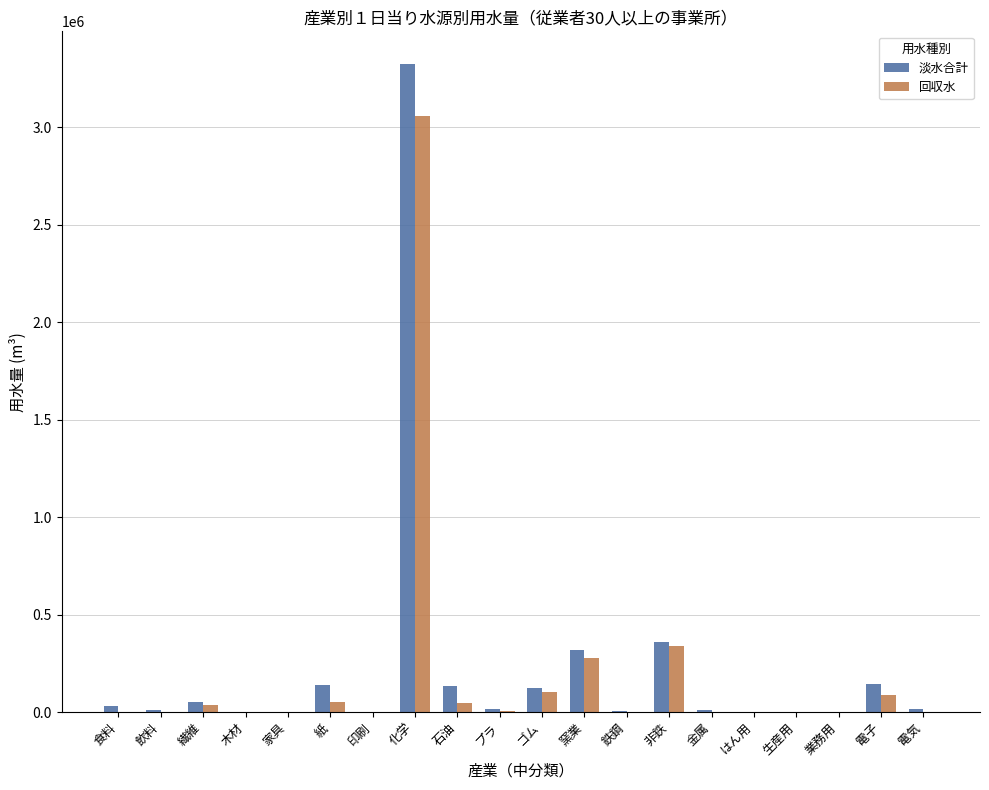

At which label is 淡水合計 closest to 1662610?

非鉄